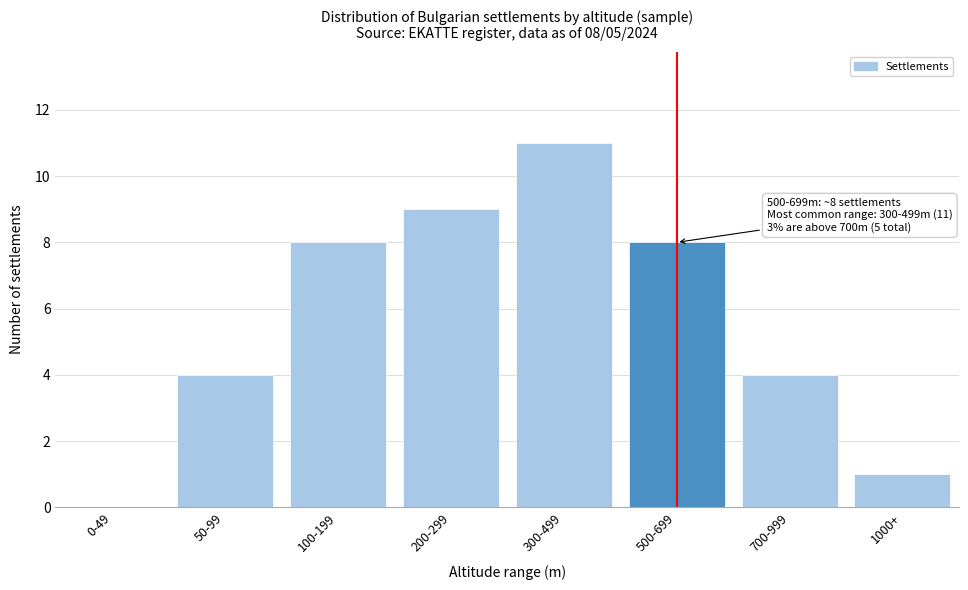

Reading left to right, list all the values displayed in this chart.

0-49=0	50-99=4	100-199=8	200-299=9	300-499=11	500-699=8	700-999=4	1000+=1